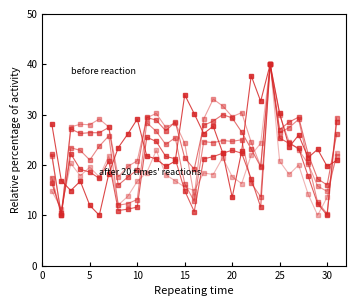

Is this an area chart (filled region under the line)?

No